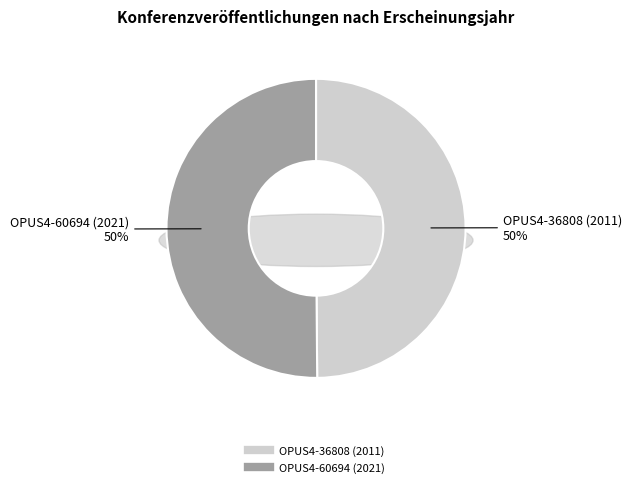

Which slice is the smallest?

OPUS4-36808 (2011)